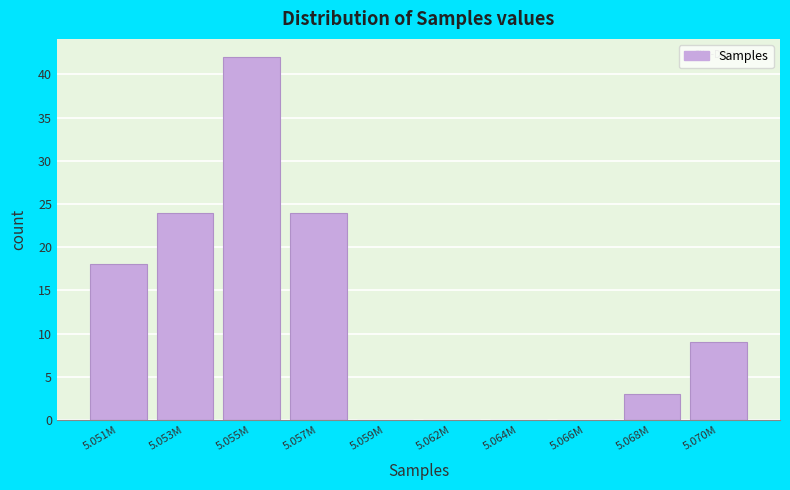

Reading right to left, extract all data points from this chart.

5.070M=9	5.068M=3	5.066M=0	5.064M=0	5.062M=0	5.059M=0	5.057M=24	5.055M=42	5.053M=24	5.051M=18